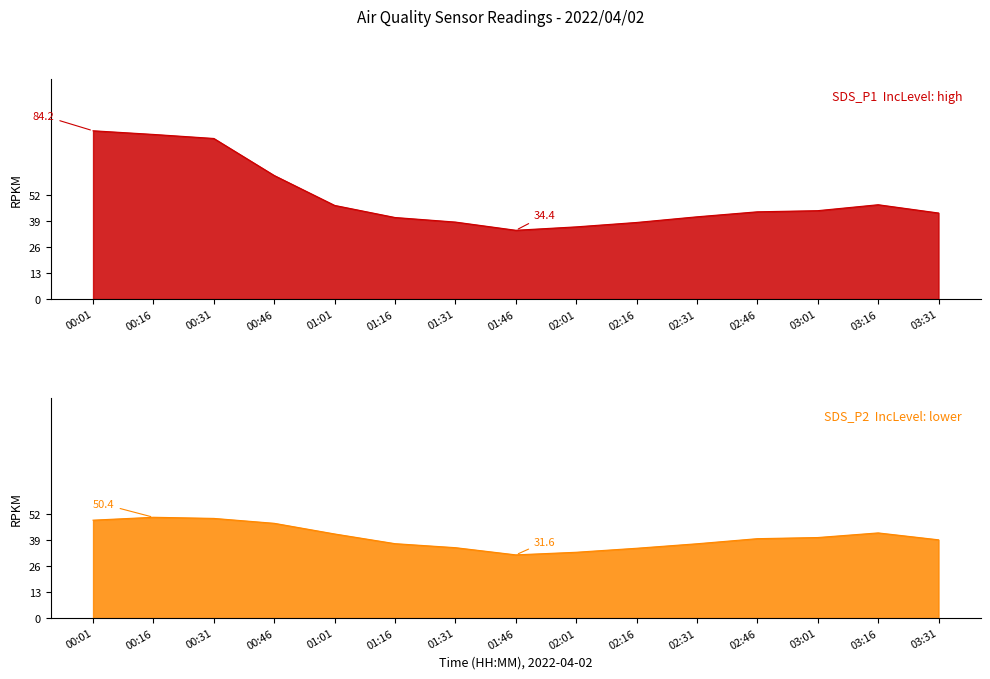

What is the maximum value shown in the chart?

84.2